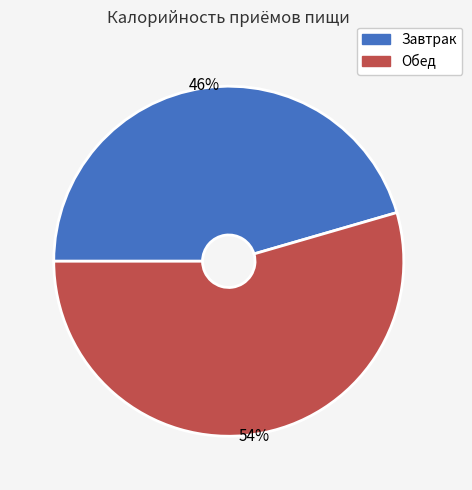

To the nearest percent, what is the average slice percentage?

50%